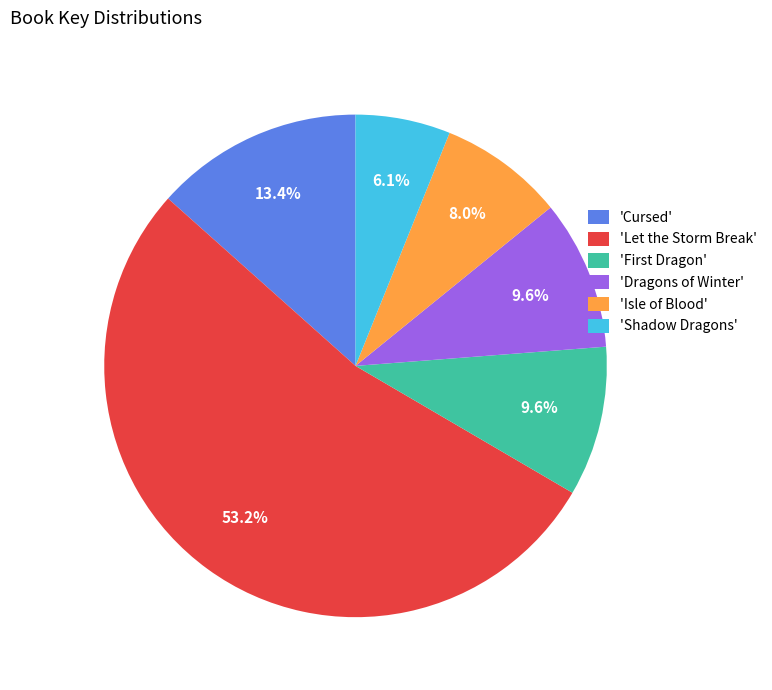

Which slice is the largest?

'Let the Storm Break'